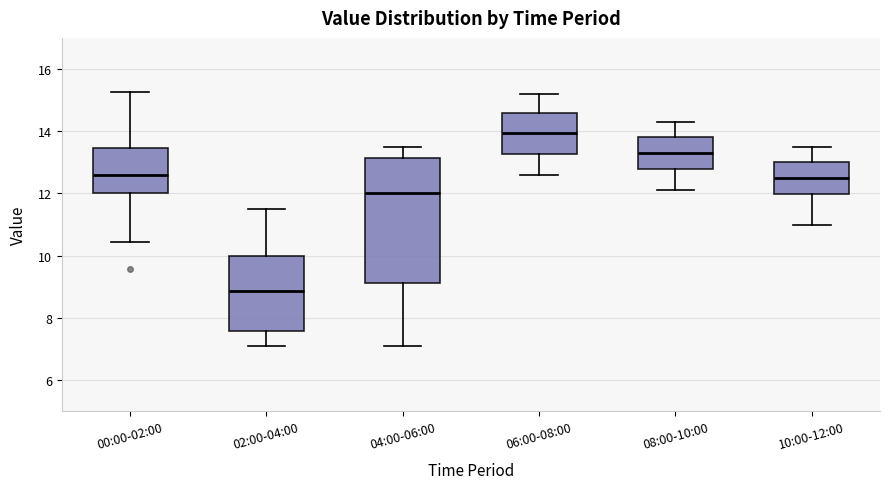

Which box has the highest median line?

06:00-08:00